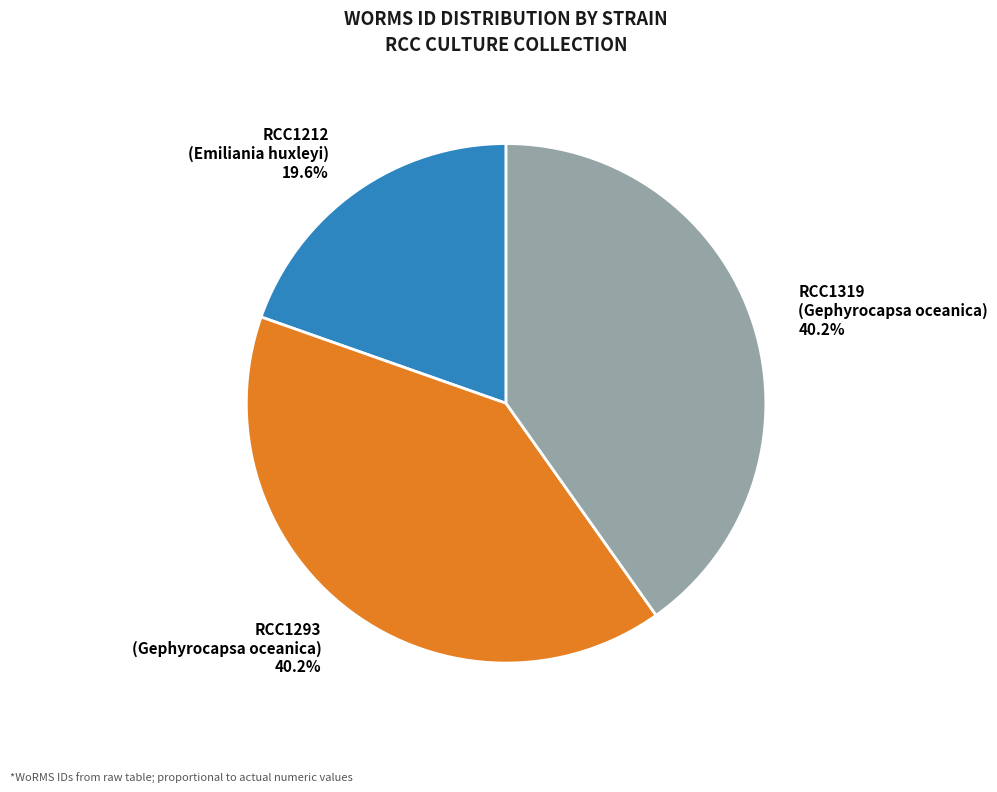

What is the ratio of the value at RCC1293 (Gephyrocapsa oceanica) to the value at RCC1319 (Gephyrocapsa oceanica)?

1.0